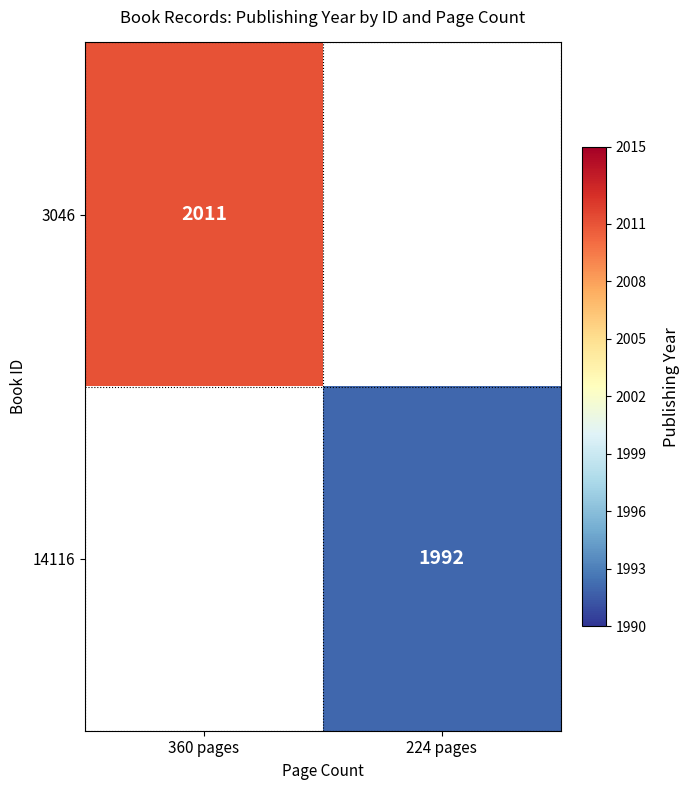

The value of 14116 at 224 pages is 1992. True or false?

True